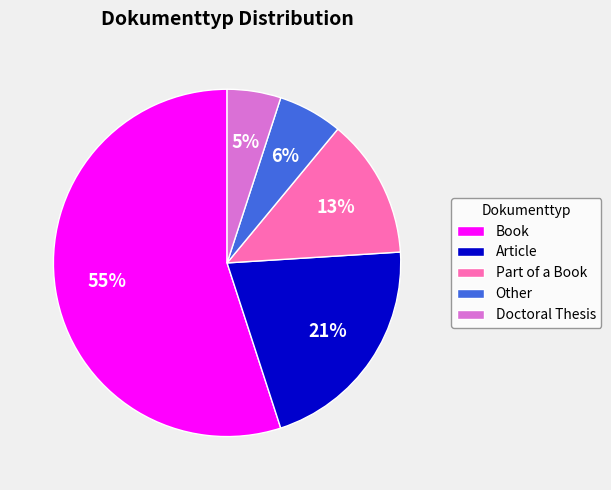

What is the majority slice?

Book